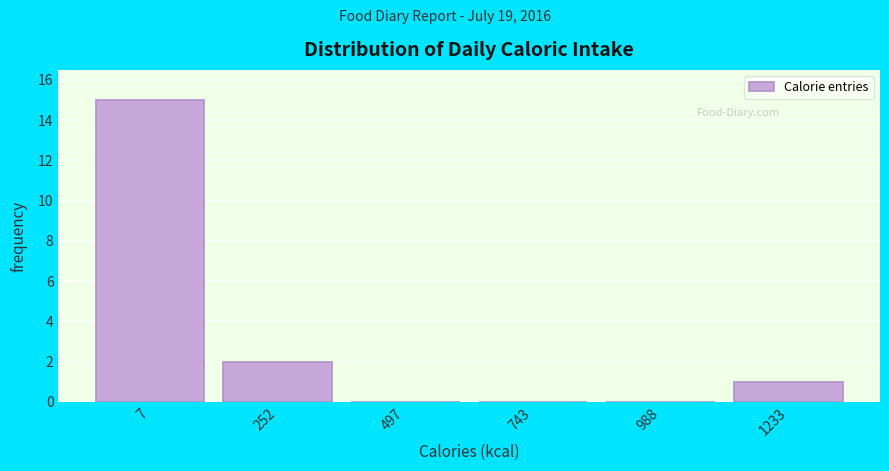

Reading left to right, list all the values displayed in this chart.

7=15	252=2	497=0	743=0	988=0	1233=1